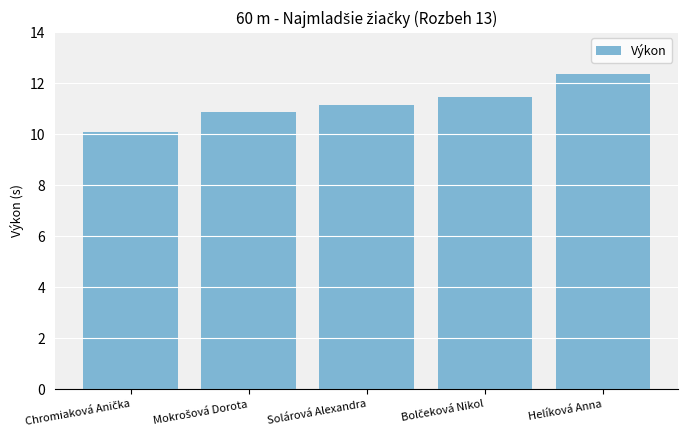

What is the greatest value displayed?

12.4